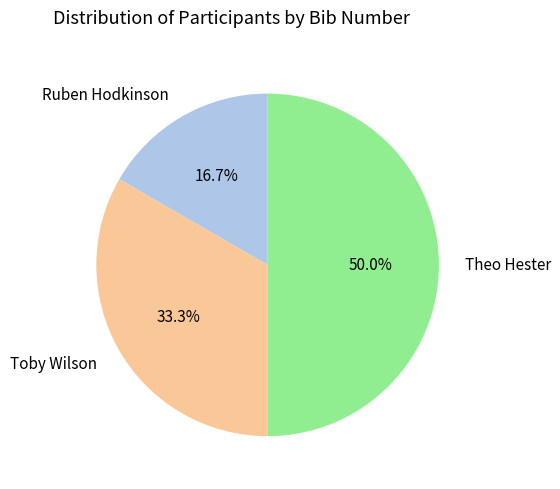

What percentage do Theo Hester and Toby Wilson together represent?

83.3%